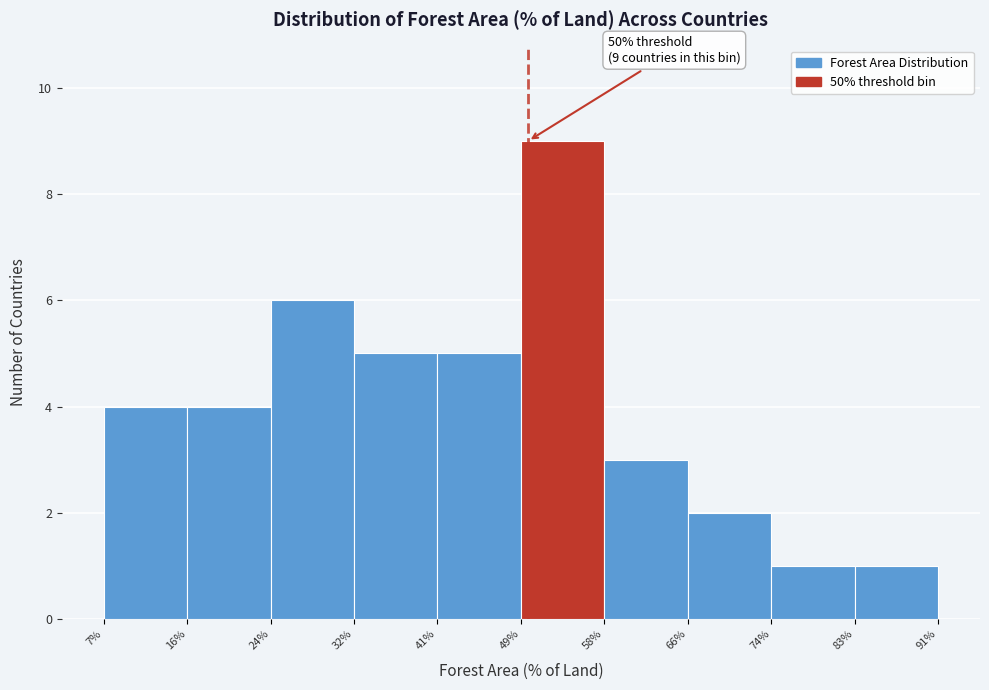

Which range on the x-axis has the tallest bar?

49% to 58%